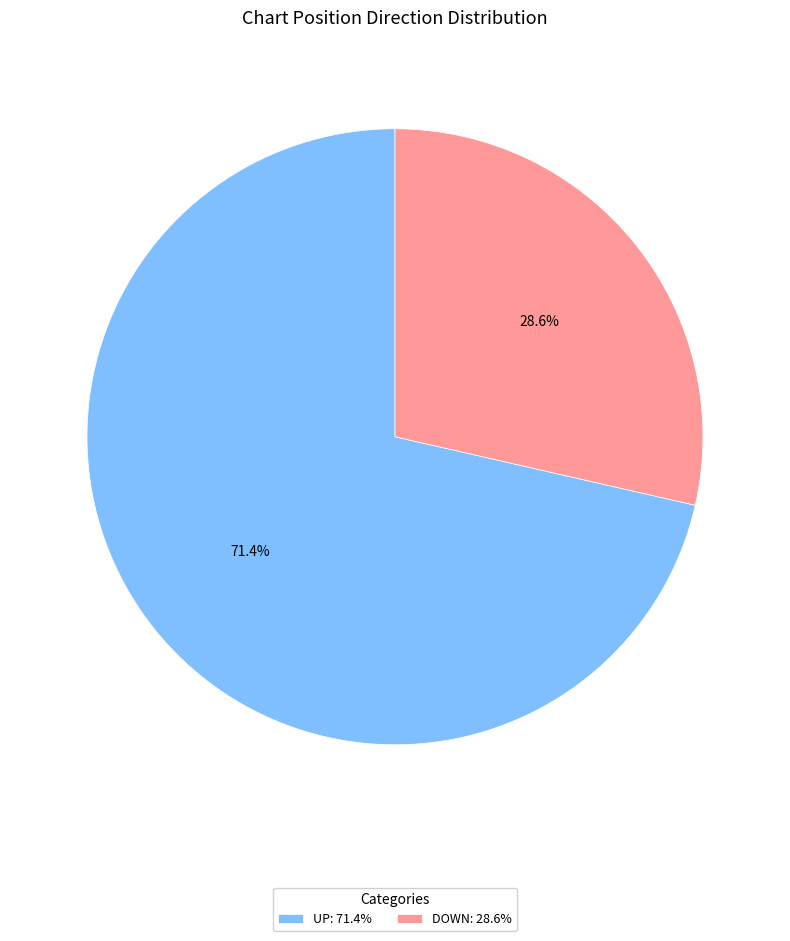

Which category has the smallest portion of the pie?

DOWN: 28.6%